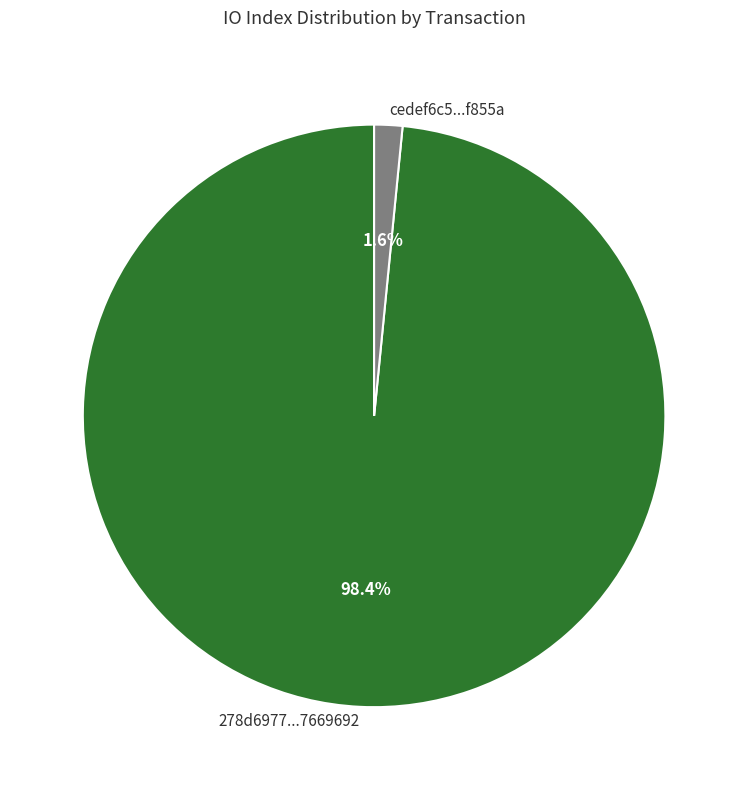

Which slice is the largest?

278d6977...7669692